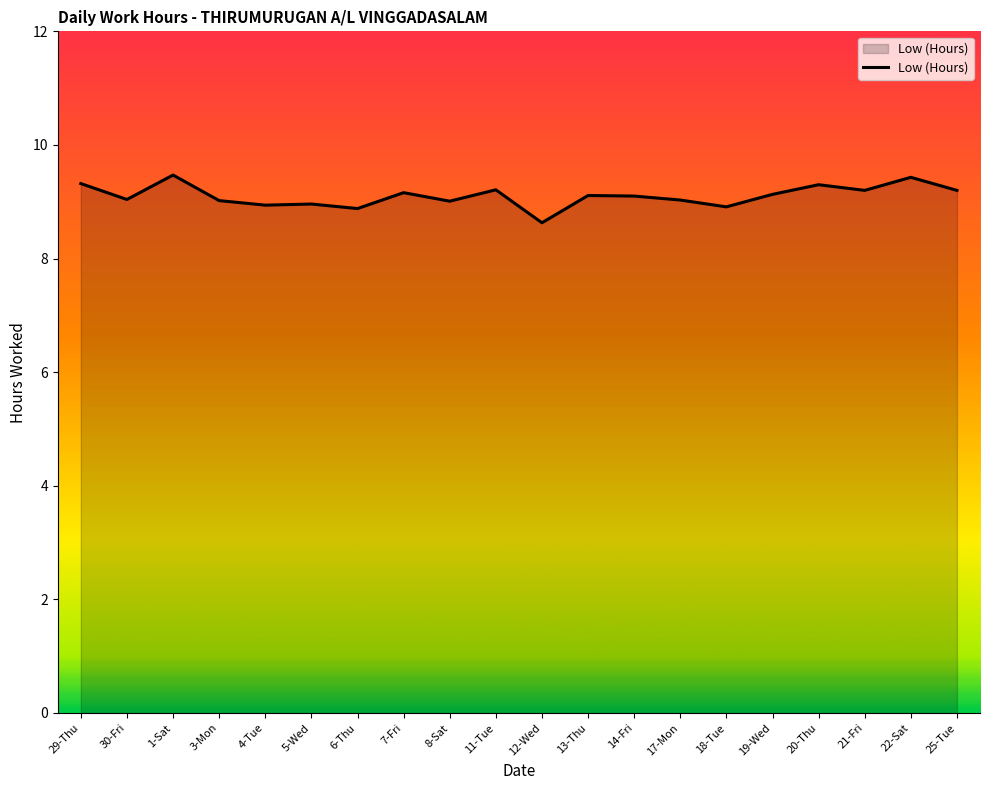

What is the approximate value at 18-Tue?

8.9